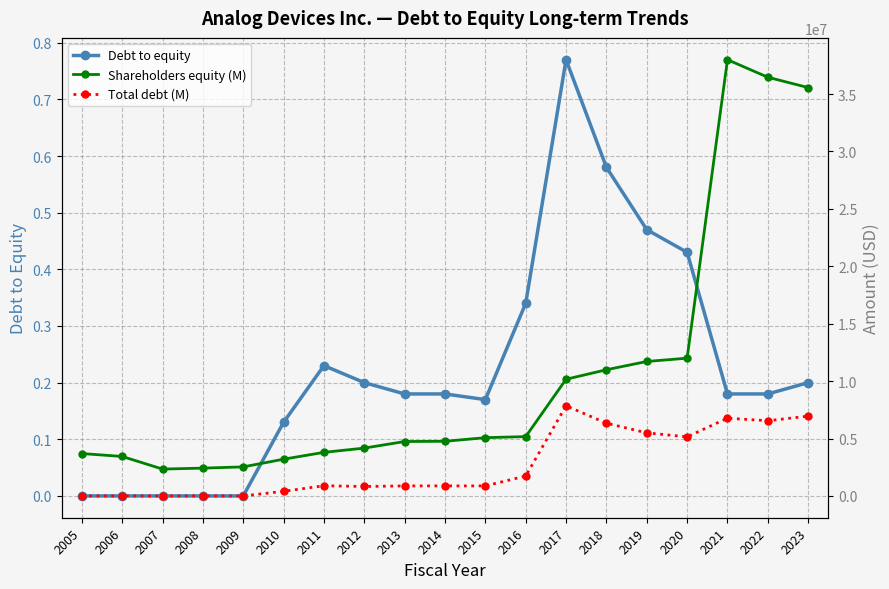

True or false: Shareholders equity (M) and Total debt (M) cross at least once.

False